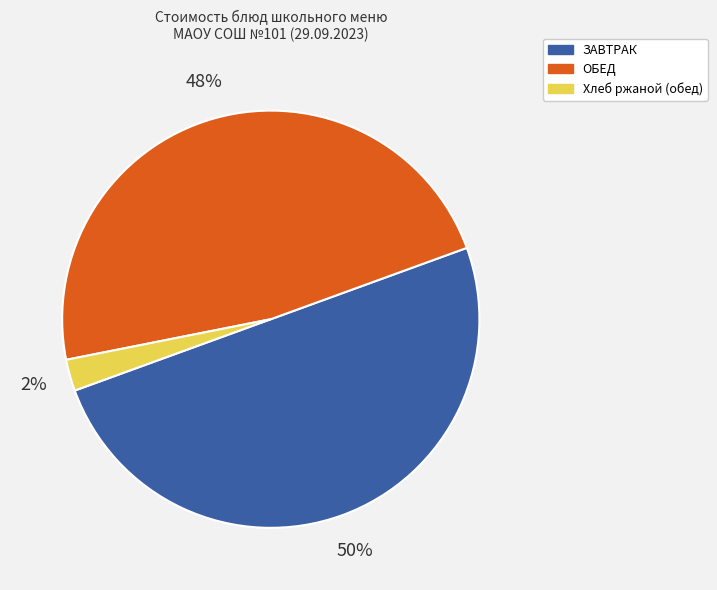

To the nearest percent, what is the average slice percentage?

33%